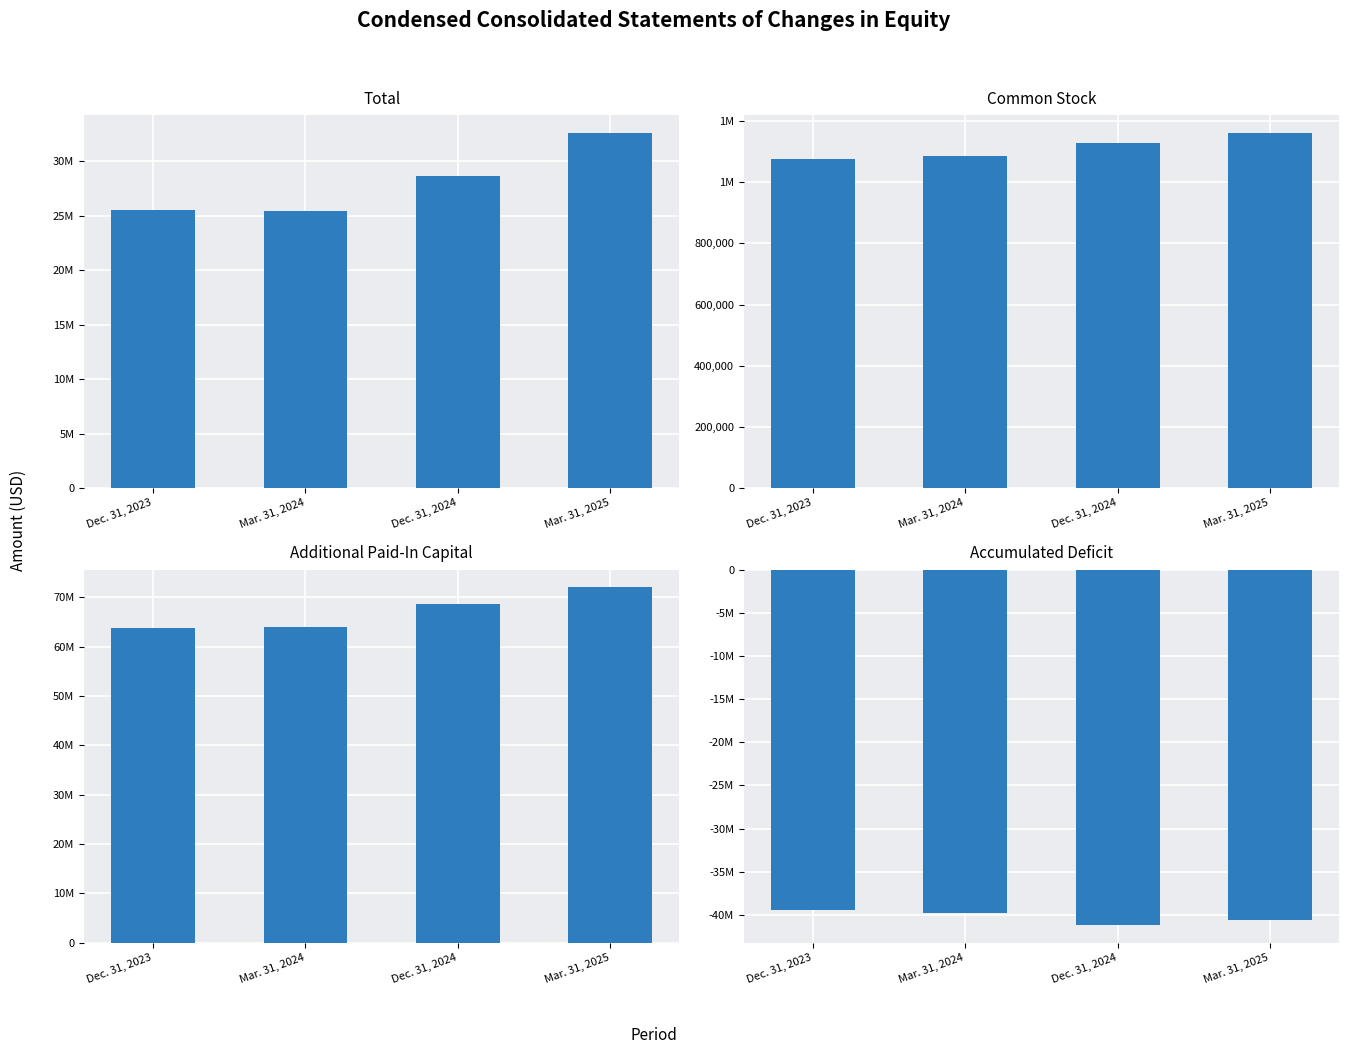

What is the highest value of the Common Stock series?

1161092